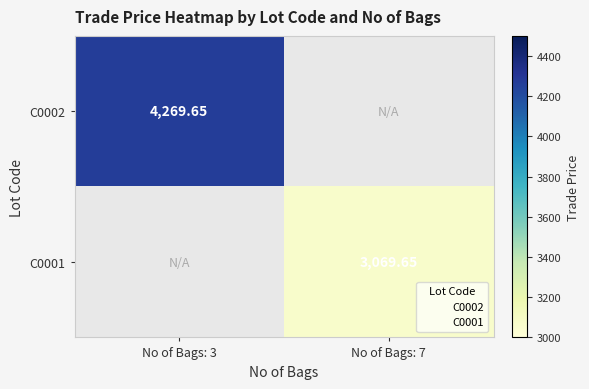

Rank the categories by C0002 value from highest to lowest.

No of Bags: 3, No of Bags: 7